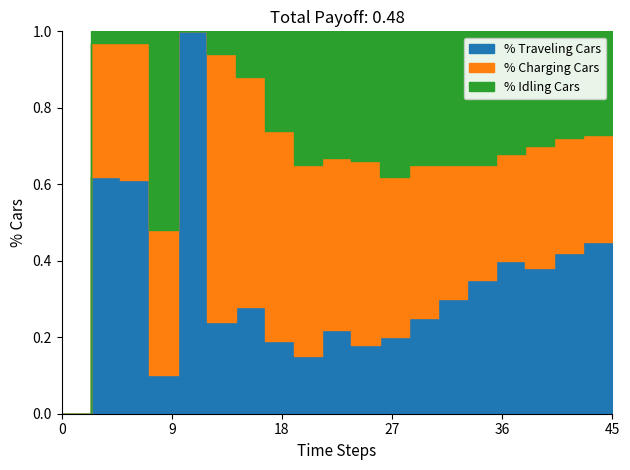

List the series in order of their overall mean, highest first.

% Charging Cars, % Traveling Cars, % Idling Cars